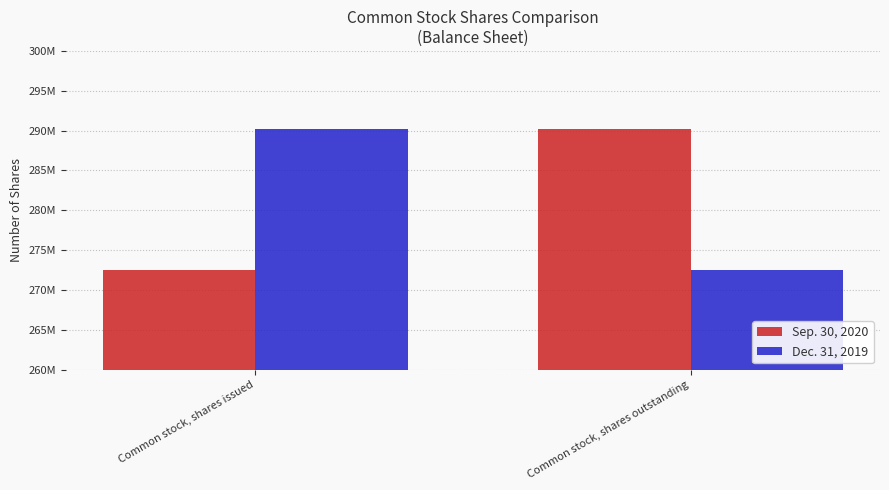

Which series changed the most between Common stock, shares issued and Common stock, shares outstanding?

Sep. 30, 2020